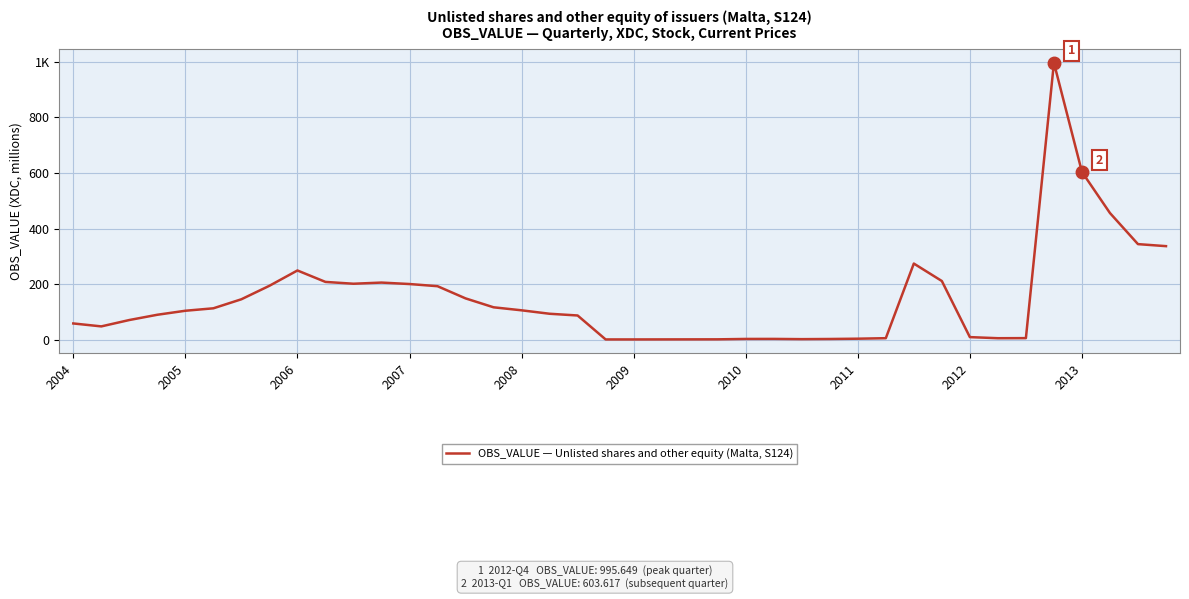

Reading left to right, extract all data points from this chart.

59.2	48.6	71.5	90.4	104.8	113.6	146.1	194.5	249.5	208.4	201.9	206.0	200.8	193.0	149.2	117.2	106.4	94.0	87.8	1.7	1.7	1.8	2.0	2.1	3.5	3.6	2.8	3.3	4.4	6.2	274.4	211.6	10.1	6.1	6.4	995.6	603.6	455.9	344.2	336.9